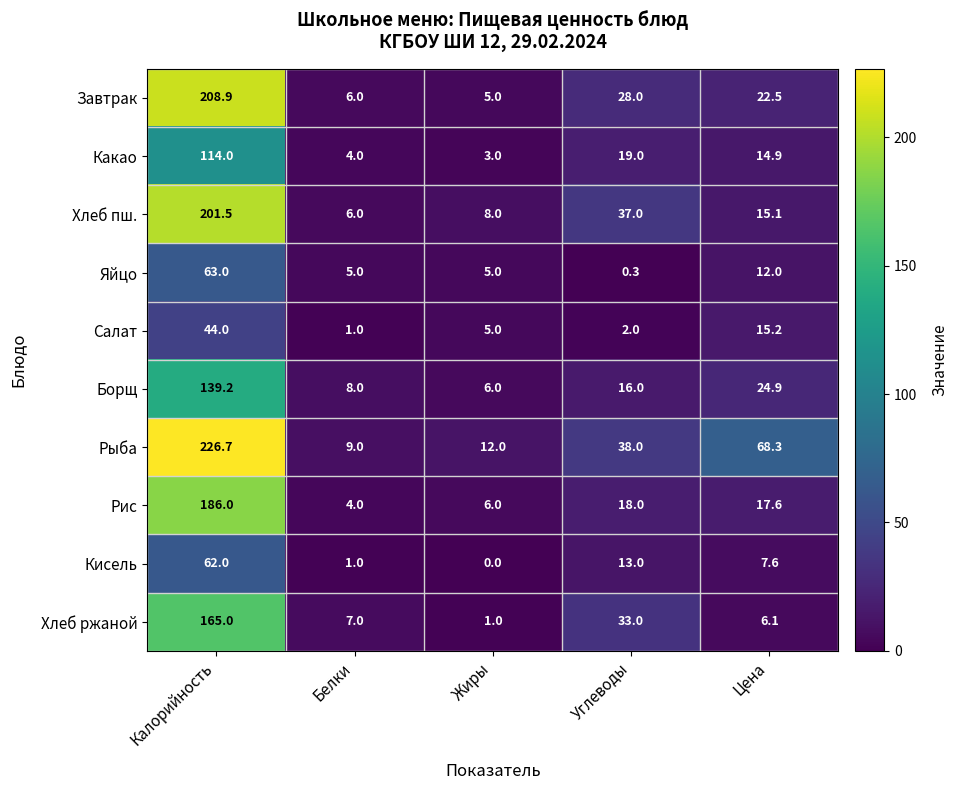

How many data points does each series have?

5